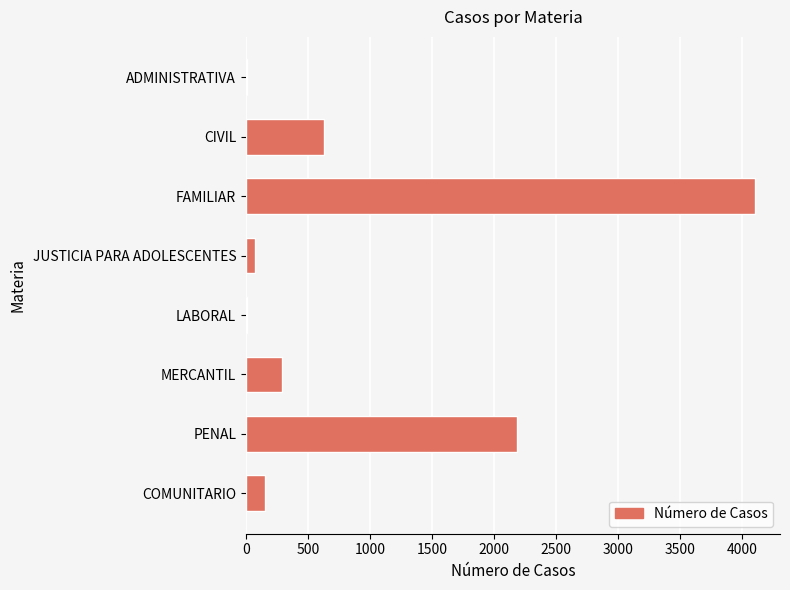

Reading bottom to top, what are all the values shown in this chart?

COMUNITARIO=152	PENAL=2183	MERCANTIL=288	LABORAL=6	JUSTICIA PARA ADOLESCENTES=75	FAMILIAR=4103	CIVIL=632	ADMINISTRATIVA=6